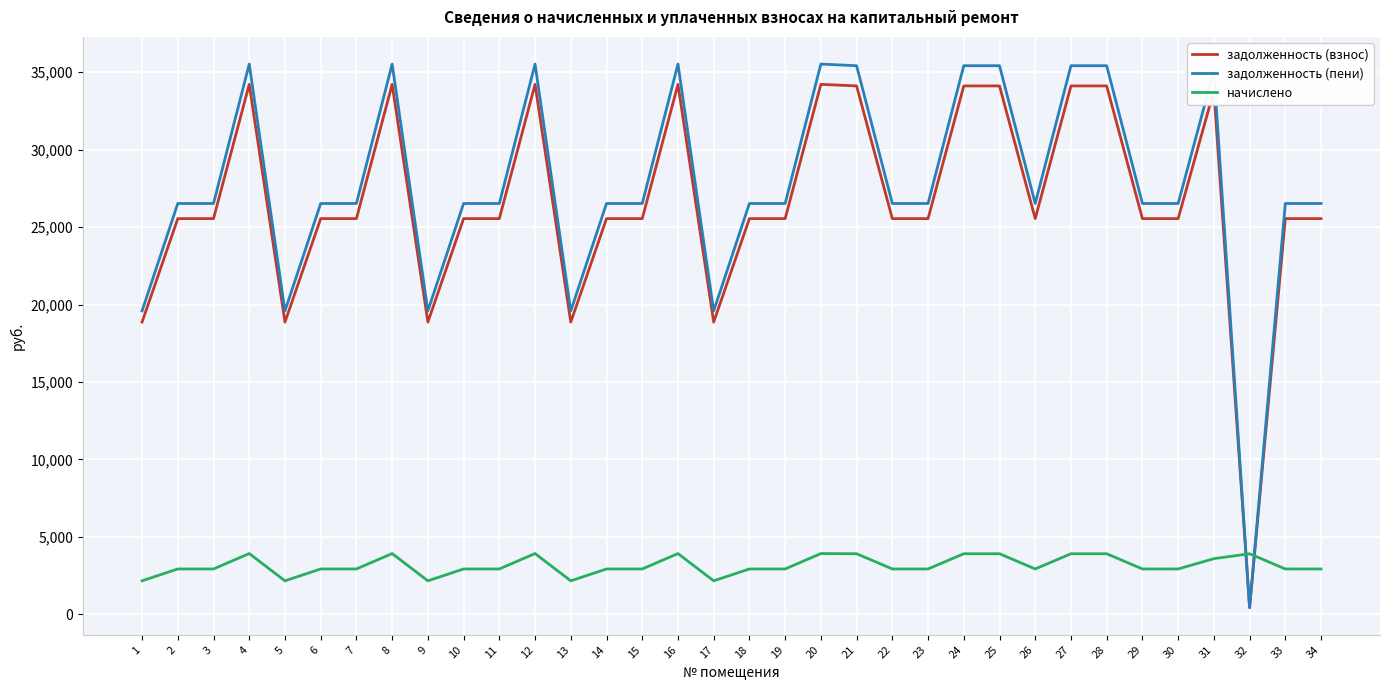

What is the maximum value for задолженность (взнос)?

34213.0